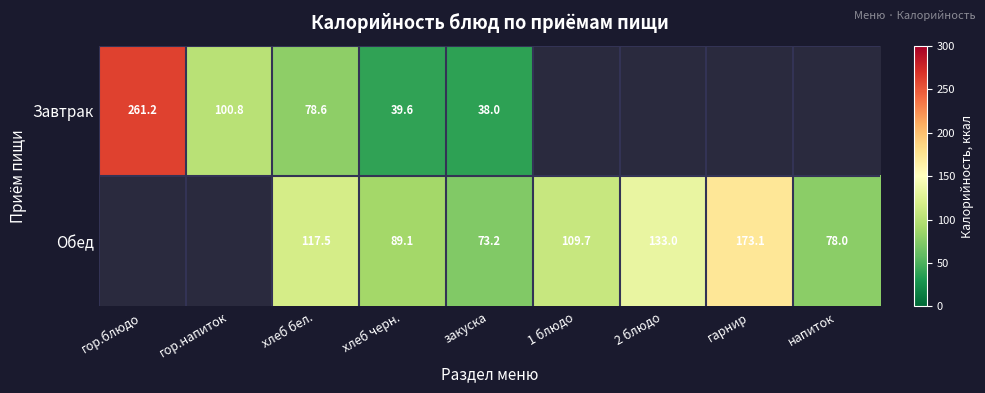

Is it true that Завтрак equals 38.0 at закуска?

True